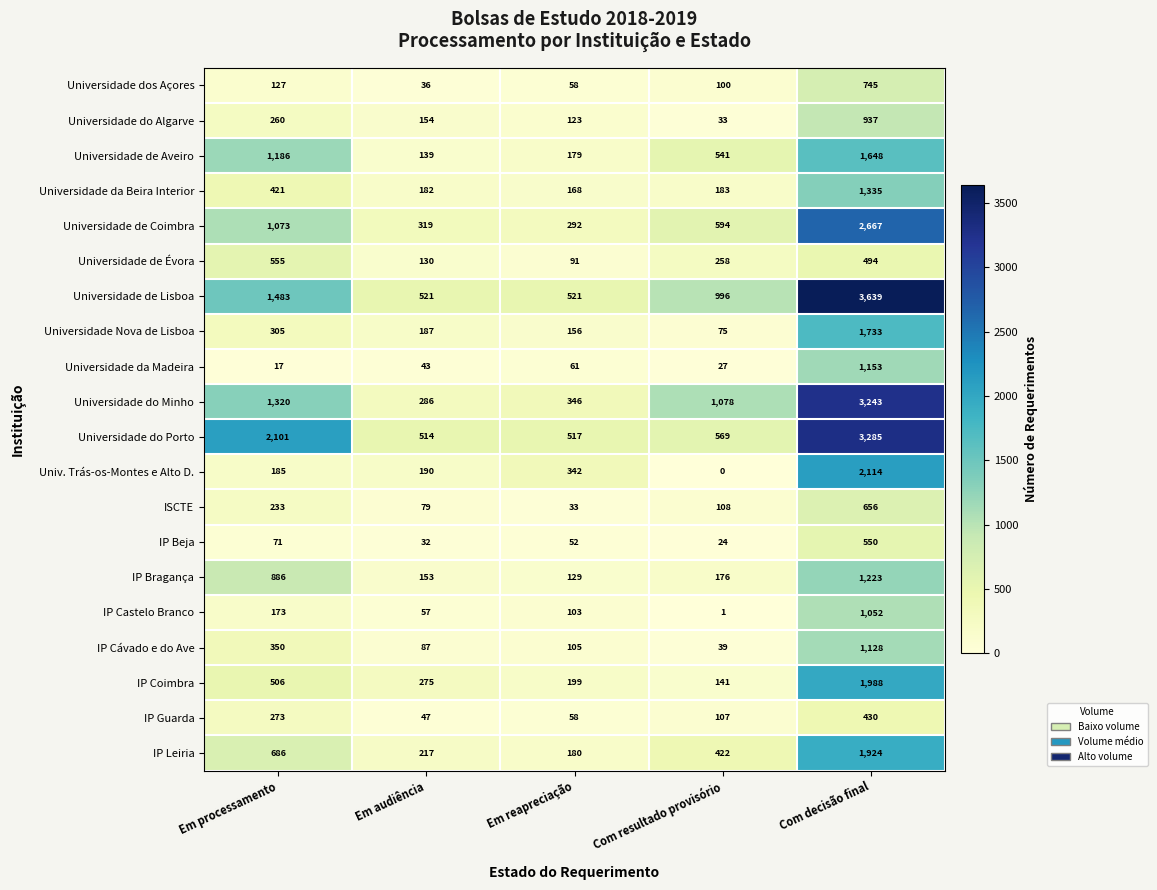

What is the approximate value of Universidade da Madeira at Com decisão final?

1153